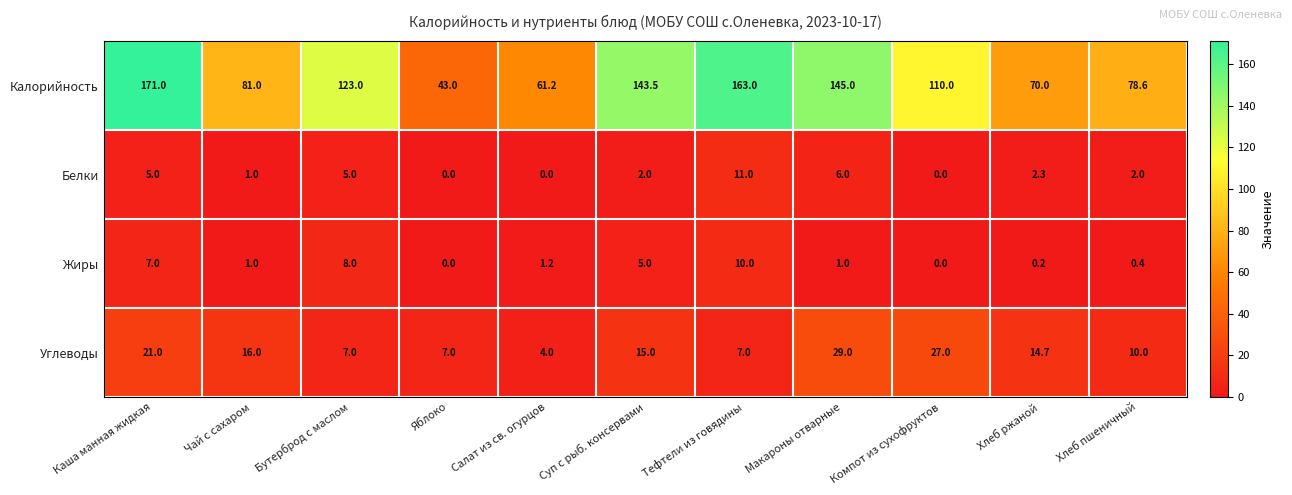

What is the difference between the Белки values at Бутерброд с маслом and Хлеб пшеничный?

3.0